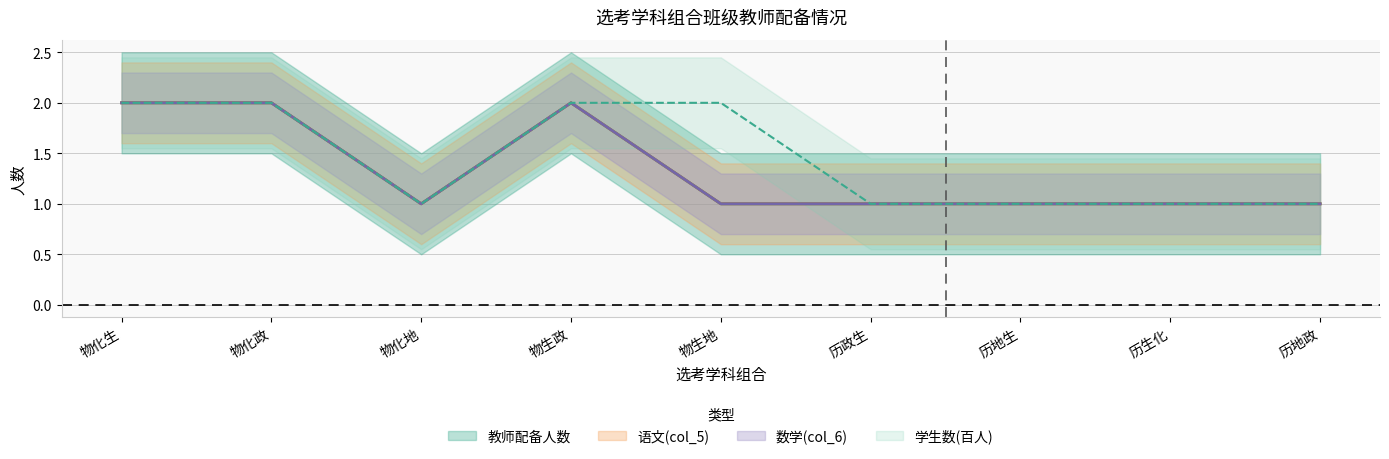

The value of 学生数(百人) at 物生政 is 1. True or false?

False